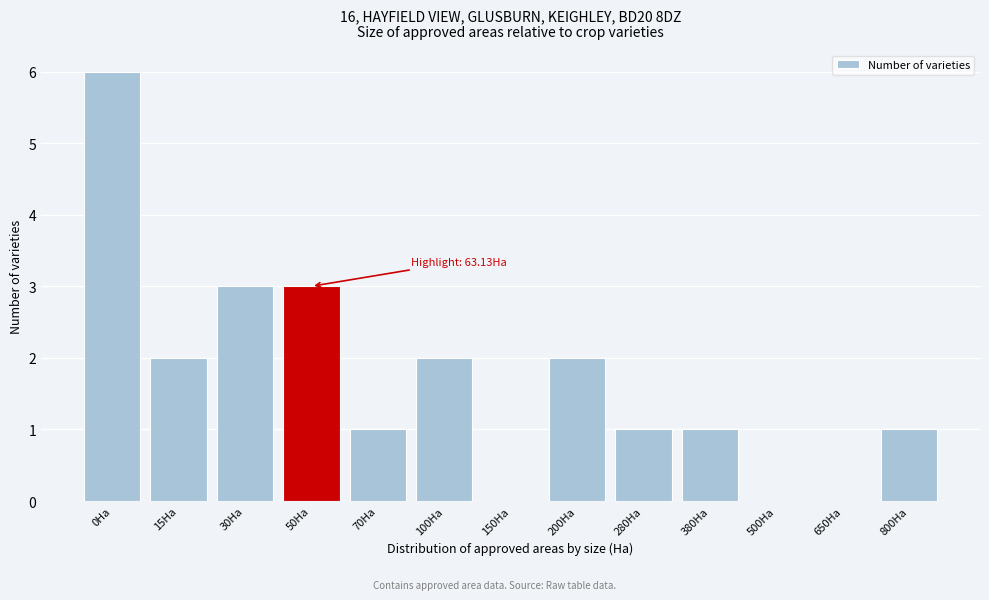

Reading right to left, extract all data points from this chart.

800Ha=1	650Ha=0	500Ha=0	380Ha=1	280Ha=1	200Ha=2	150Ha=0	100Ha=2	70Ha=1	50Ha=3	30Ha=3	15Ha=2	0Ha=6